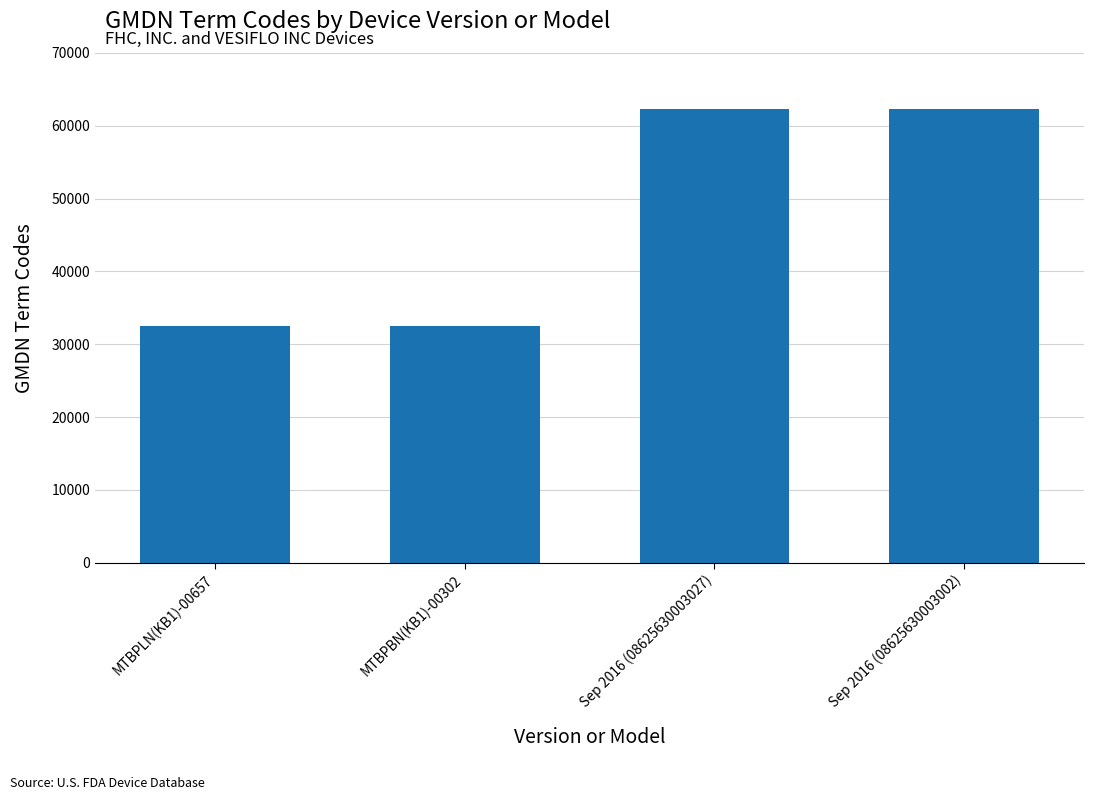

What is the sum of all values?

189722